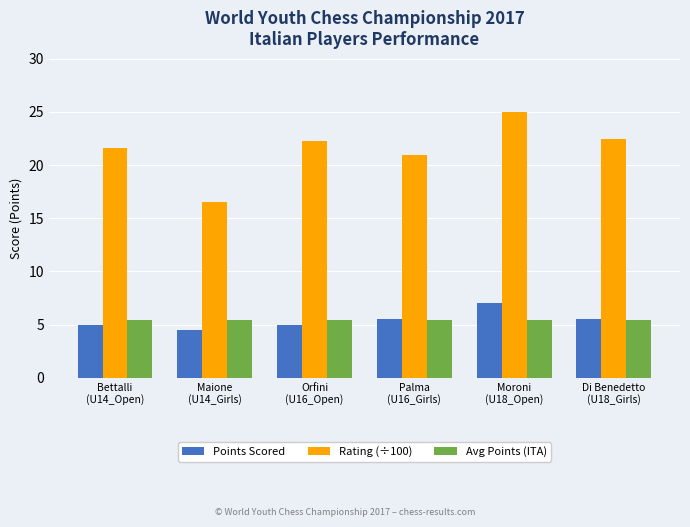

At how many categories does at least one series exceed 7?

6